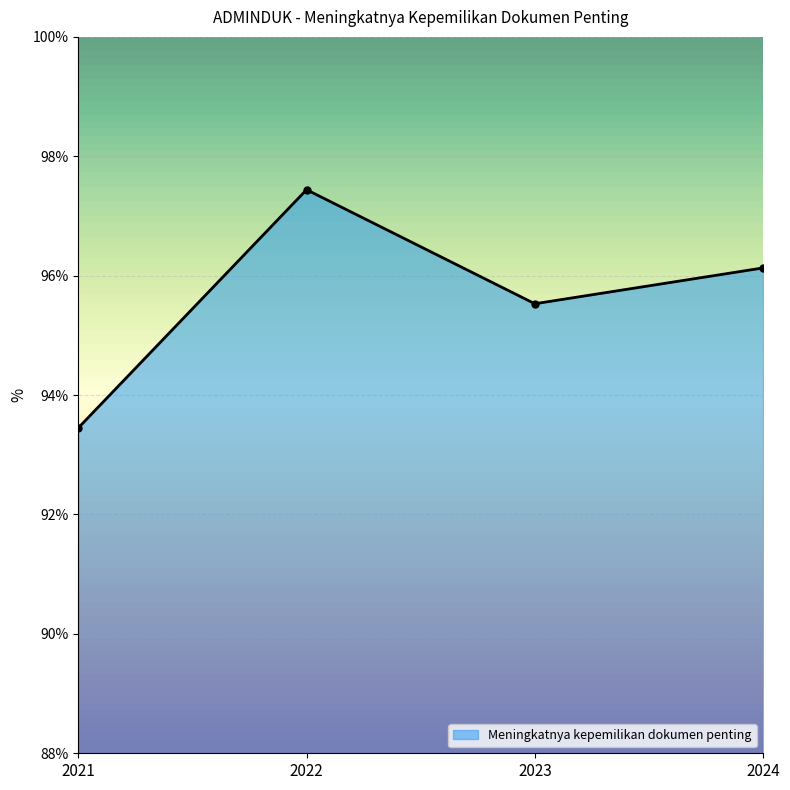

Rank the categories by value from lowest to highest.

2021, 2023, 2024, 2022